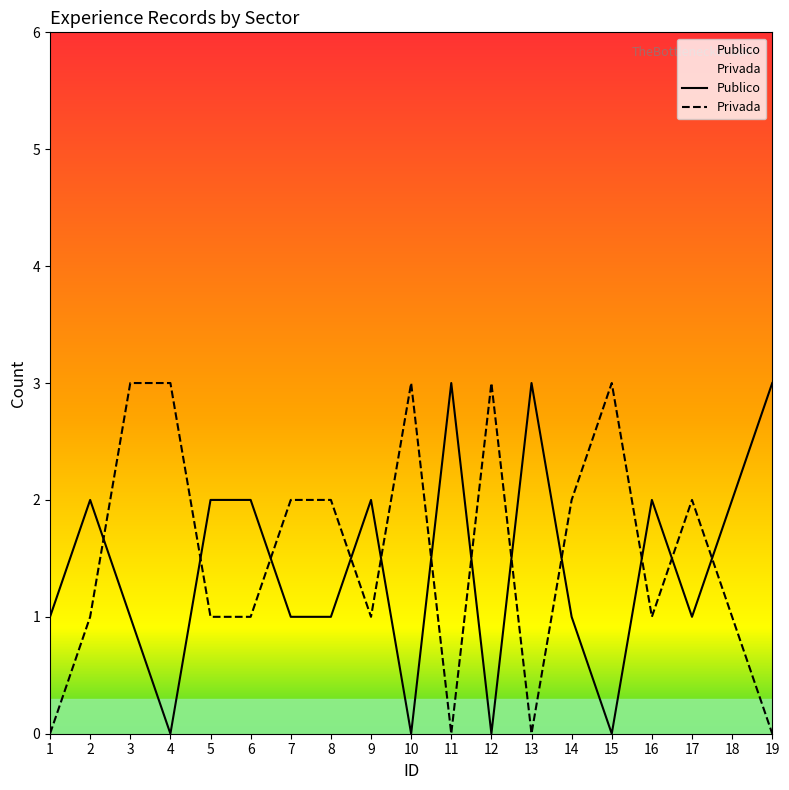

True or false: Privada and Publico cross at least once.

True